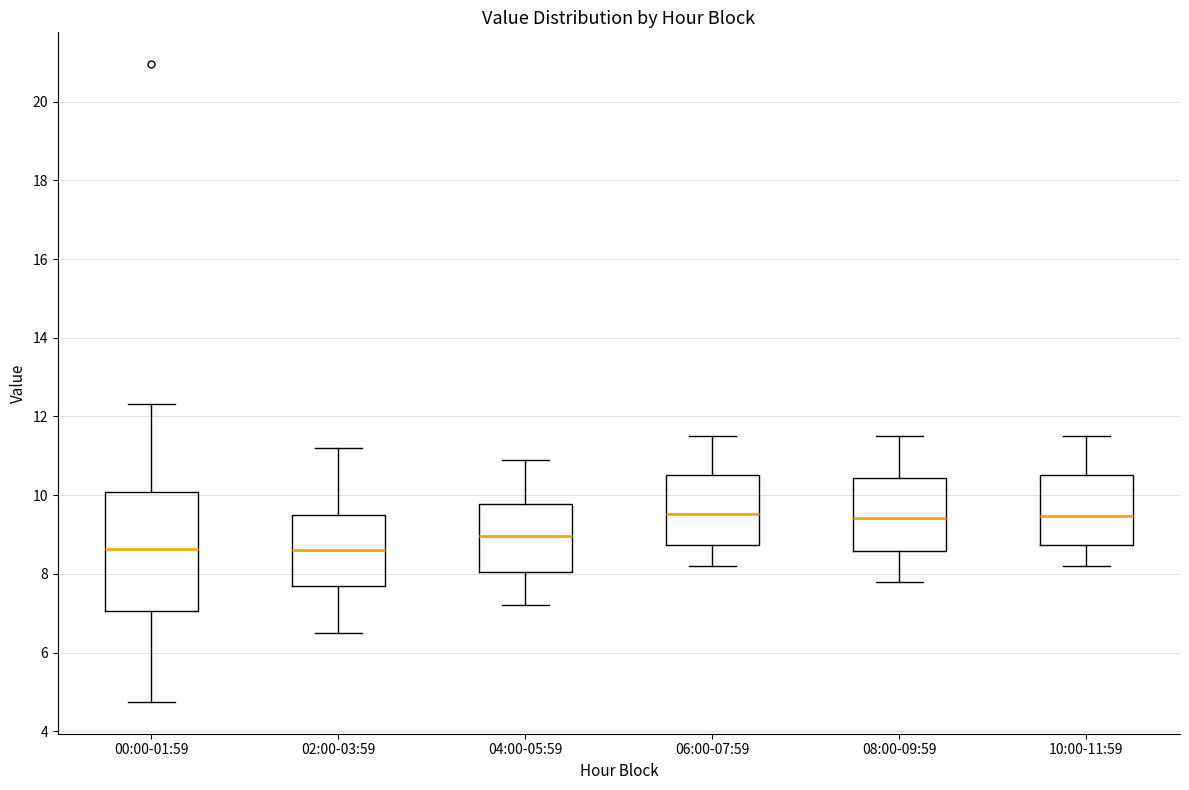

Where does the upper whisker of the box for 04:00-05:59 end on the y-axis? The values are not printed on the chart, so give them approximately, as read against the axis.

11.0